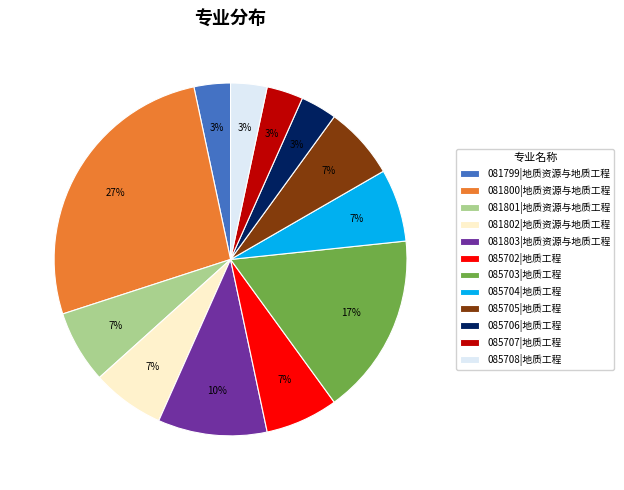

Between 081799|地质资源与地质工程 and 085703|地质工程, which is larger?

085703|地质工程